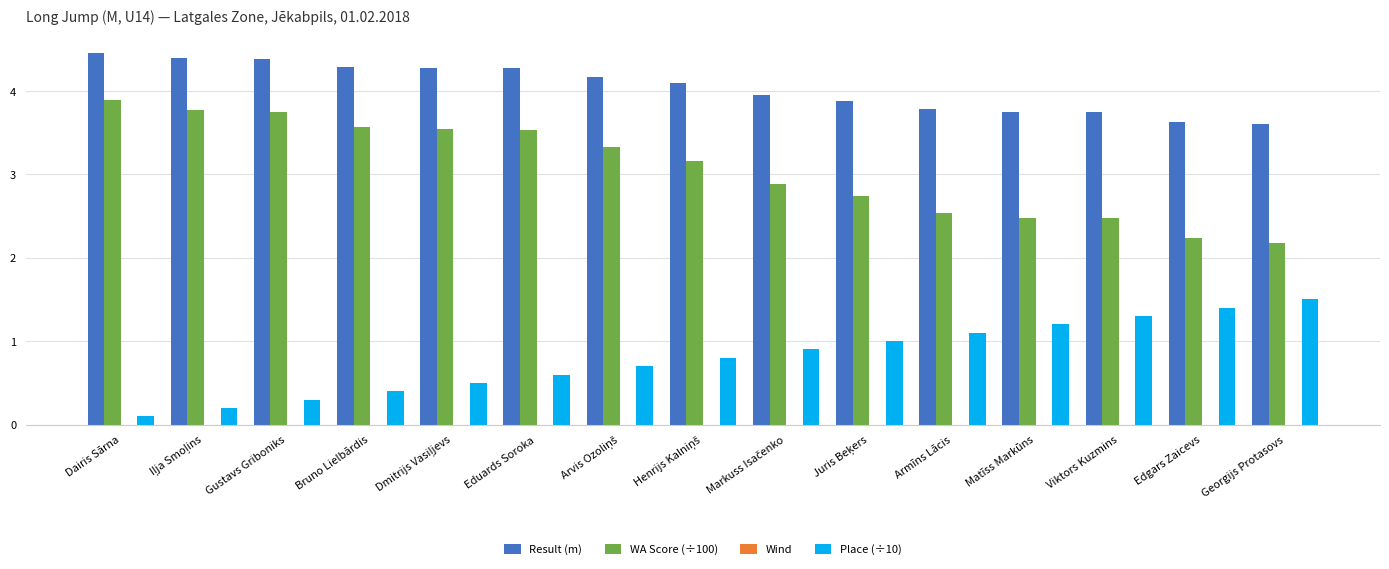

Which series has the largest range (max minus min)?

WA Score (÷100)